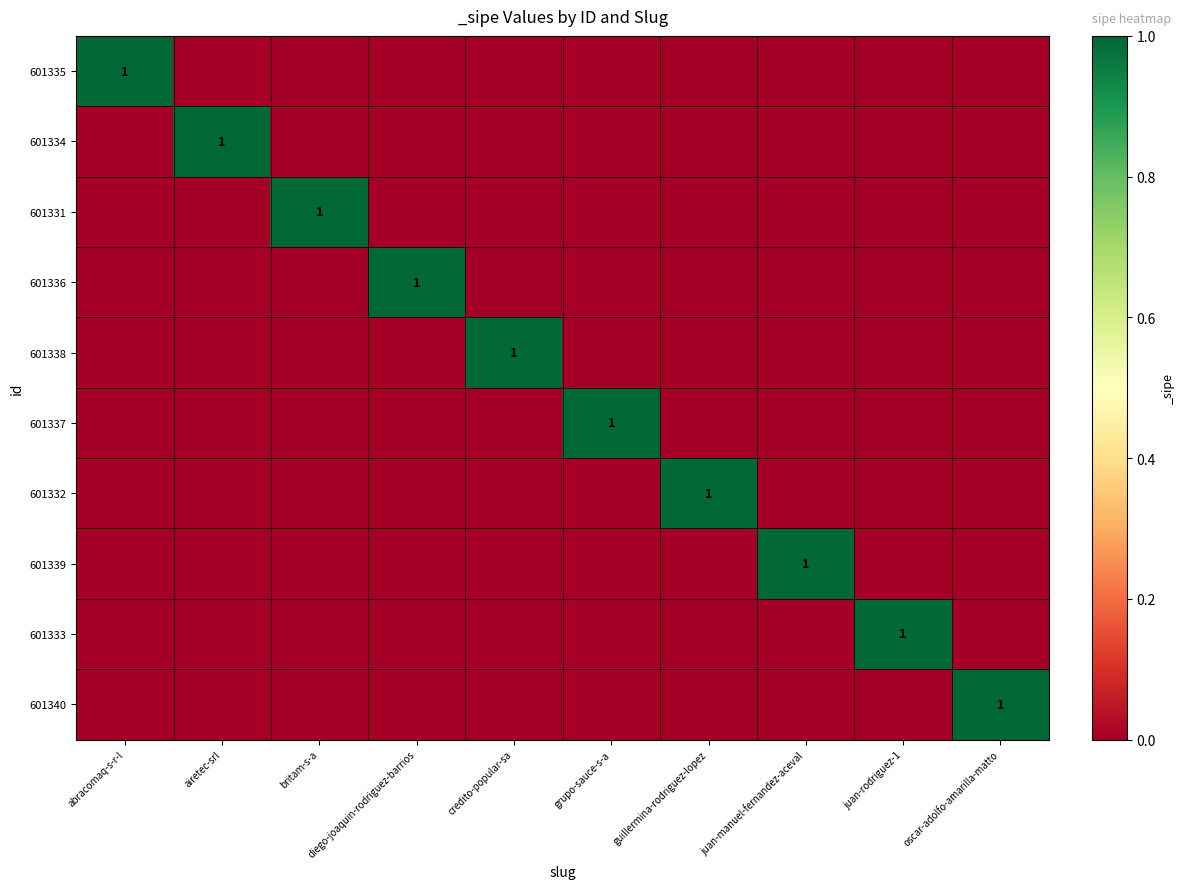

The value of 601333 at juan-rodriguez-1 is 0. True or false?

False